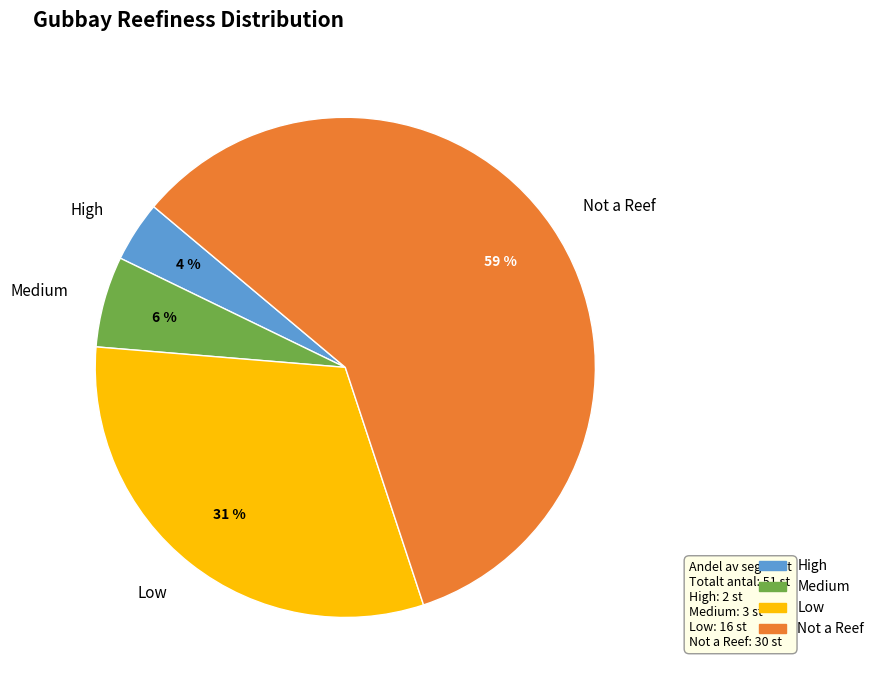

Does Medium account for over 50% of the chart?

No